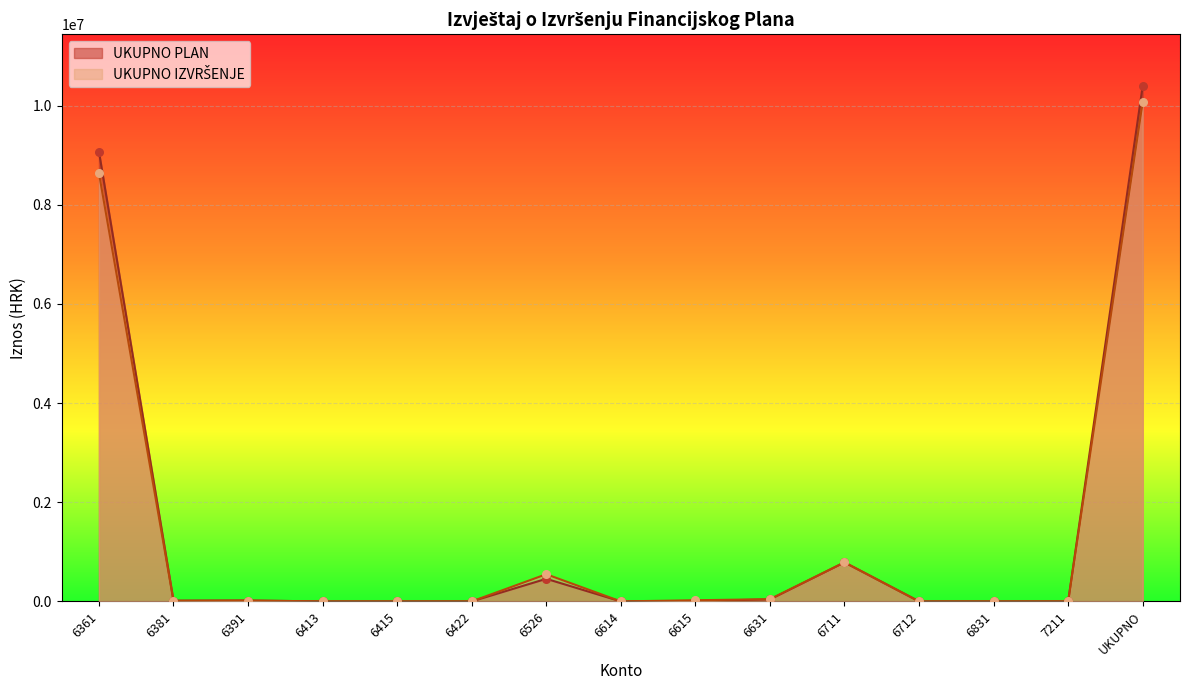

What are all the series names shown in the legend?

UKUPNO PLAN, UKUPNO IZVRŠENJE